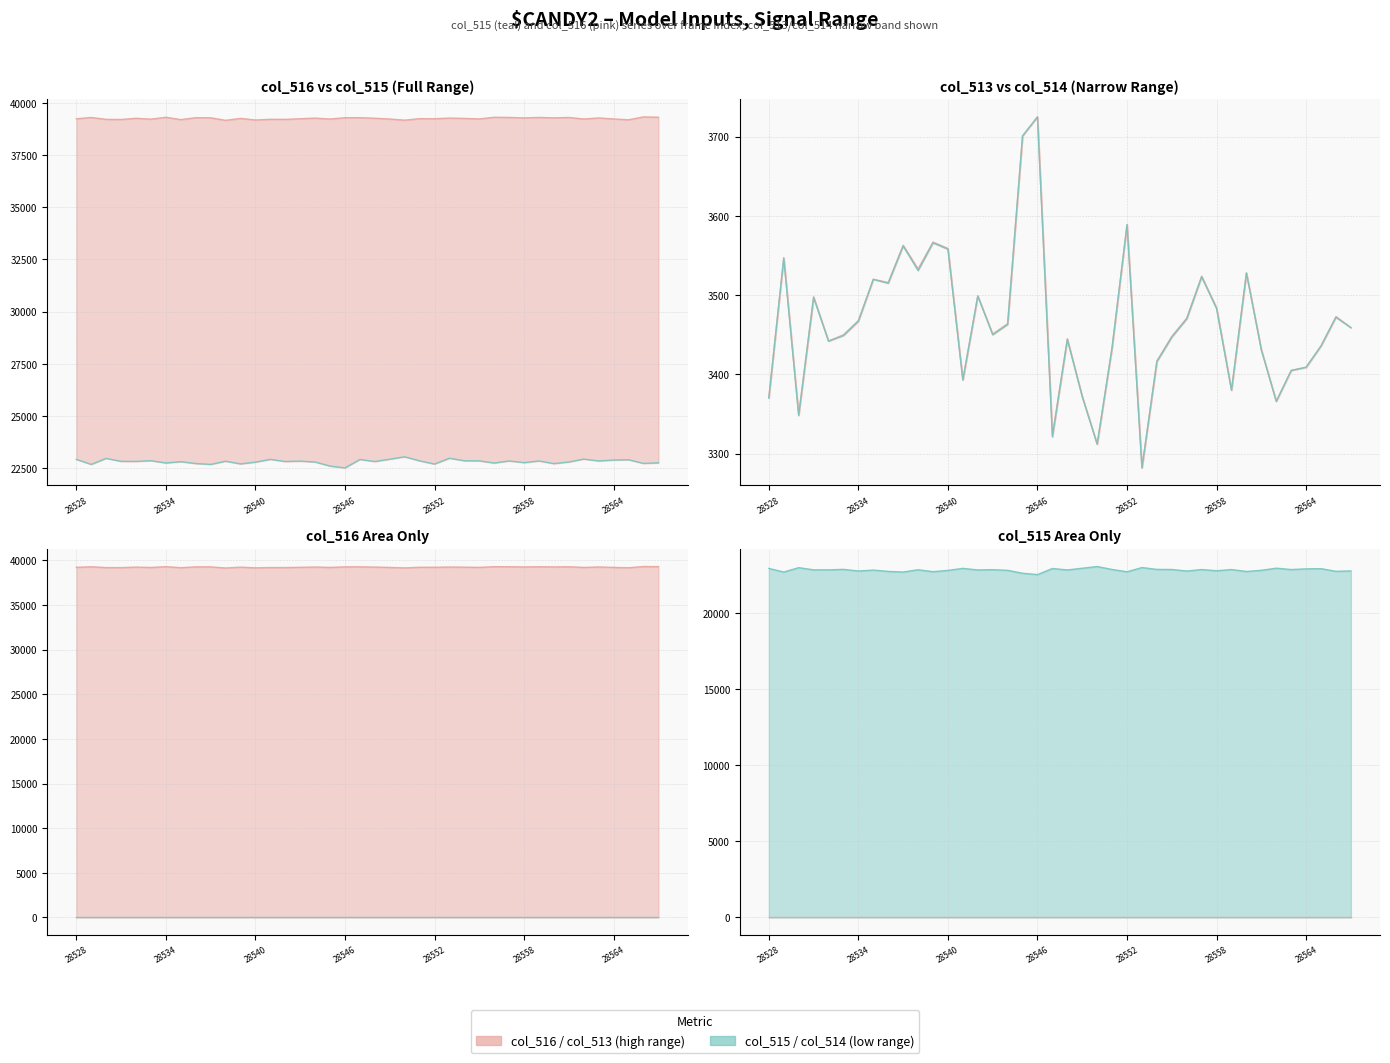

Count the number of data series in this chart.

2